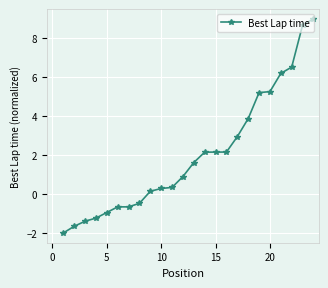

What is the difference between the second highest and minimum values?

10.7